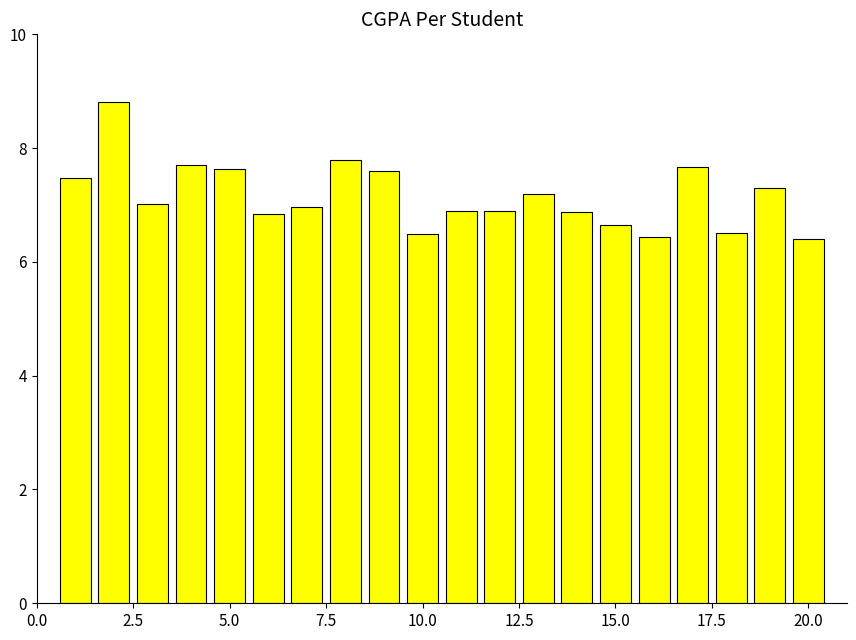

What is the value of the 19th bar from the left?

7.3